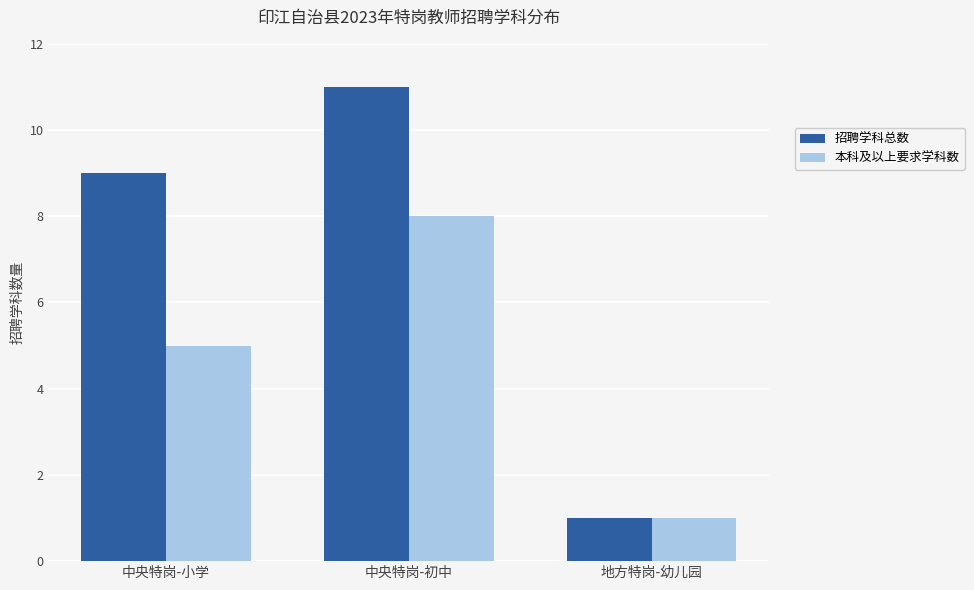

Reading left to right, transcribe all the data shown in this chart.

招聘学科总数: 9	11	1
本科及以上要求学科数: 5	8	1